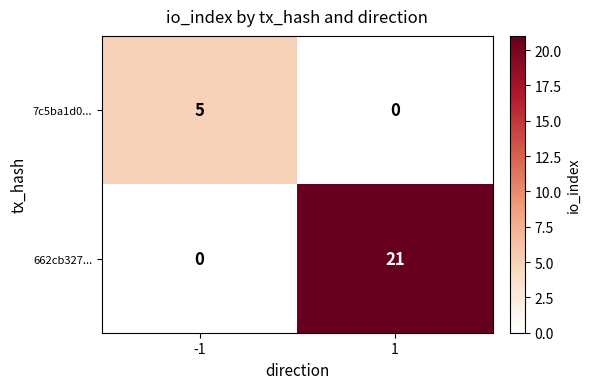

Which series changed the most between -1 and 1?

662cb327...